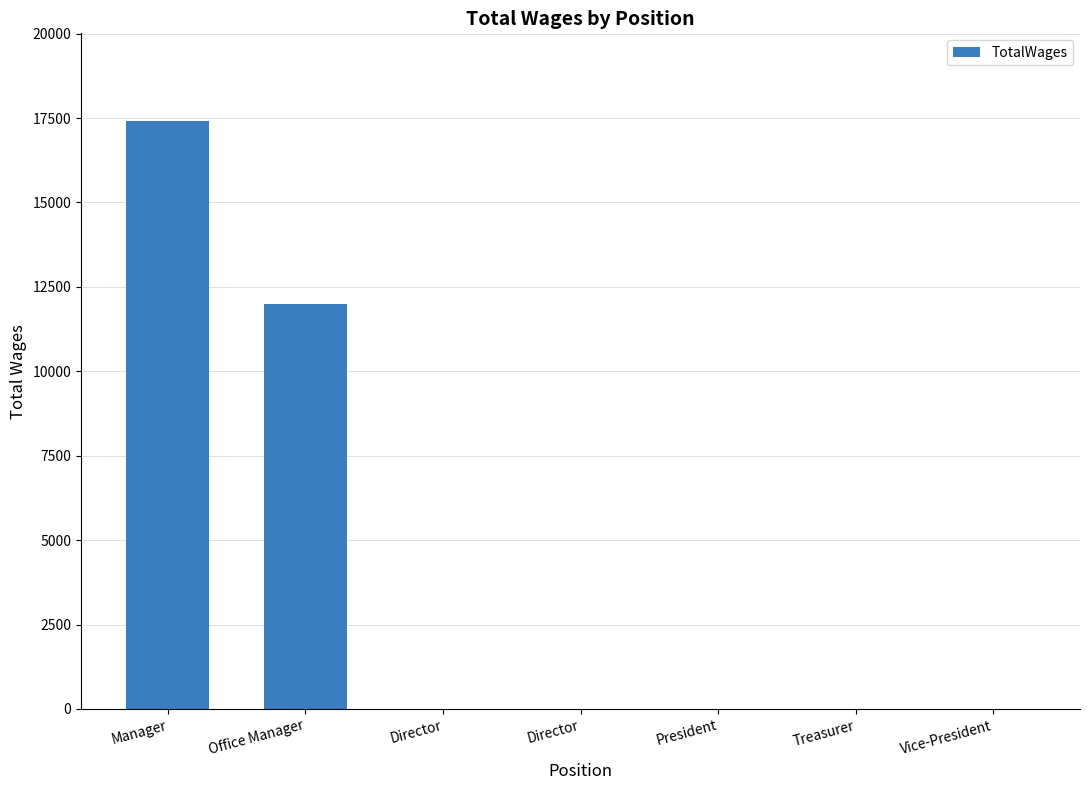

Are the bars grouped side by side (vs. stacked)?

No